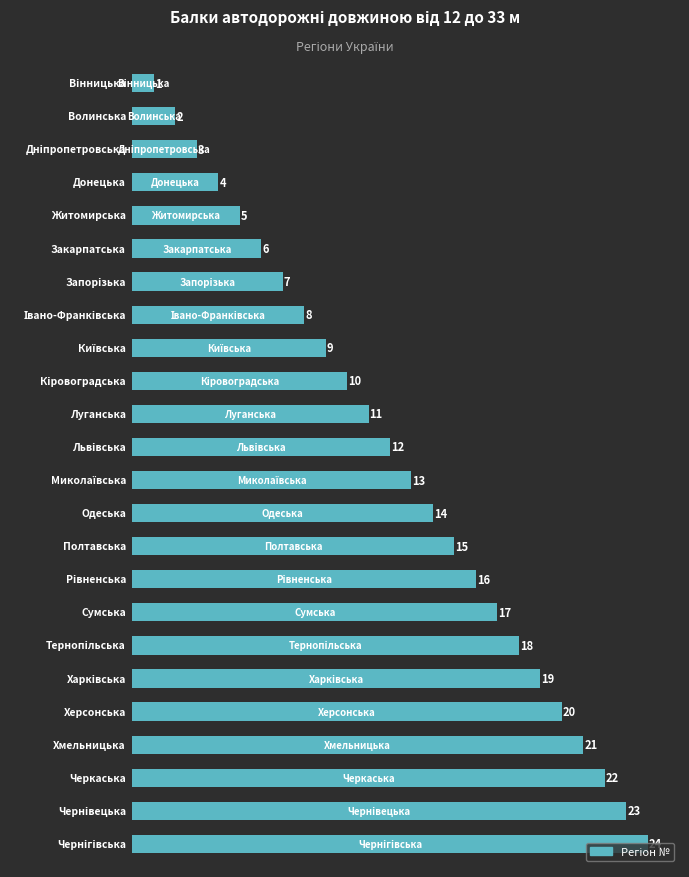

What is the maximum value shown in the chart?

24